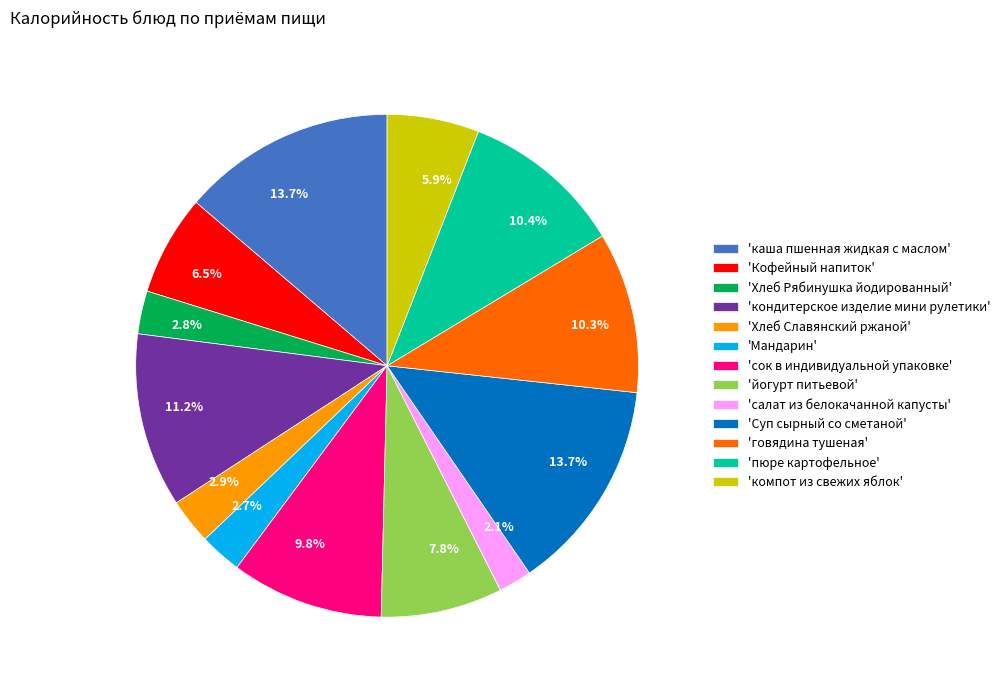

What percentage do 'йогурт питьевой' and 'компот из свежих яблок' together represent?

13.7%